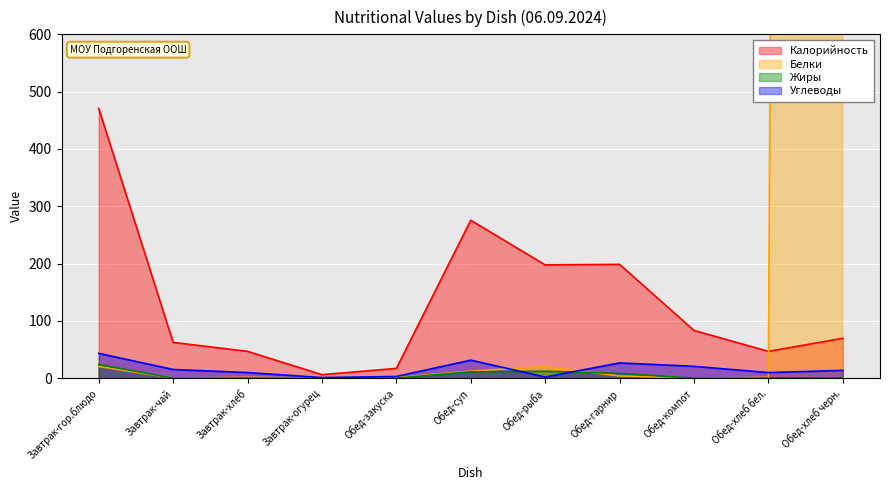

The Калорийность series shows 83.3 at Обед-компот. True or false?

True